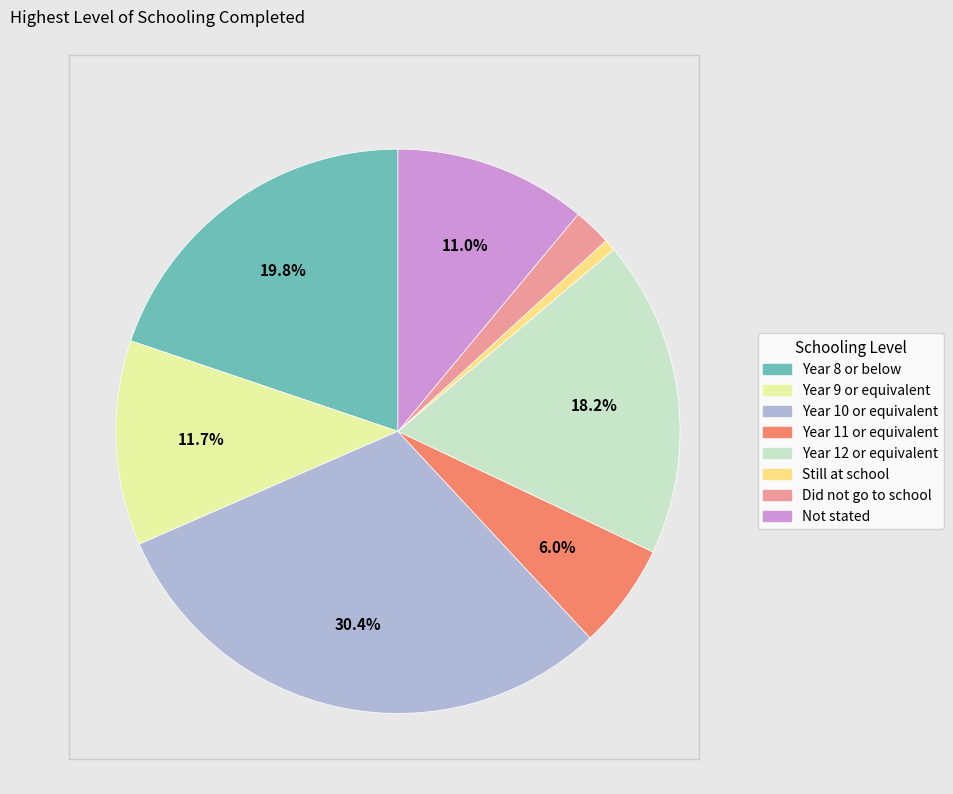

To the nearest percent, what percentage of the pie is Not stated?

11%